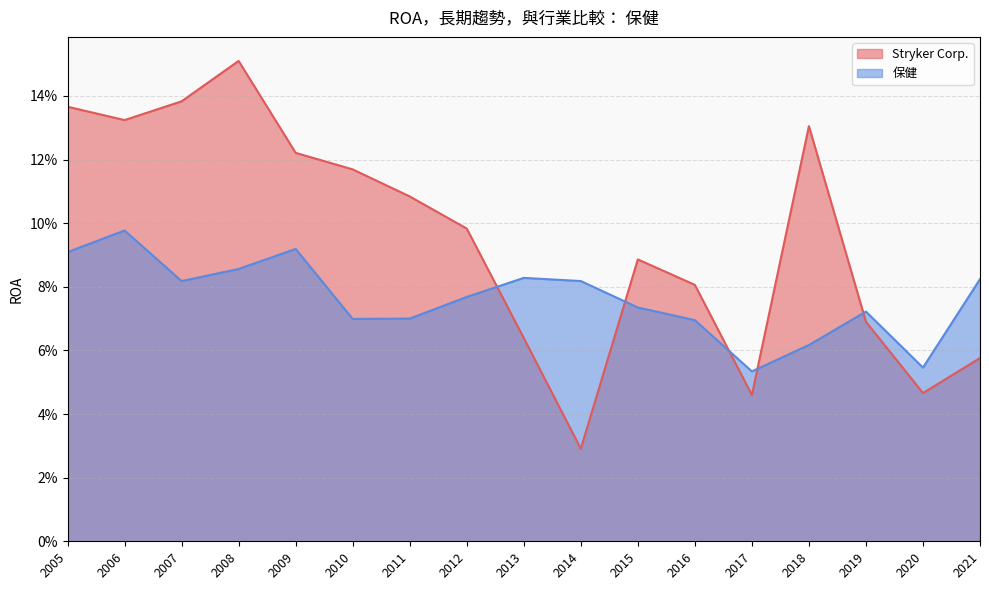

Reading right to left, transcribe all the data shown in this chart.

Stryker Corp.: 2021=0.1	2020=0.0	2019=0.1	2018=0.1	2017=0.0	2016=0.1	2015=0.1	2014=0.0	2013=0.1	2012=0.1	2011=0.1	2010=0.1	2009=0.1	2008=0.2	2007=0.1	2006=0.1	2005=0.1
保健: 2021=0.1	2020=0.1	2019=0.1	2018=0.1	2017=0.1	2016=0.1	2015=0.1	2014=0.1	2013=0.1	2012=0.1	2011=0.1	2010=0.1	2009=0.1	2008=0.1	2007=0.1	2006=0.1	2005=0.1